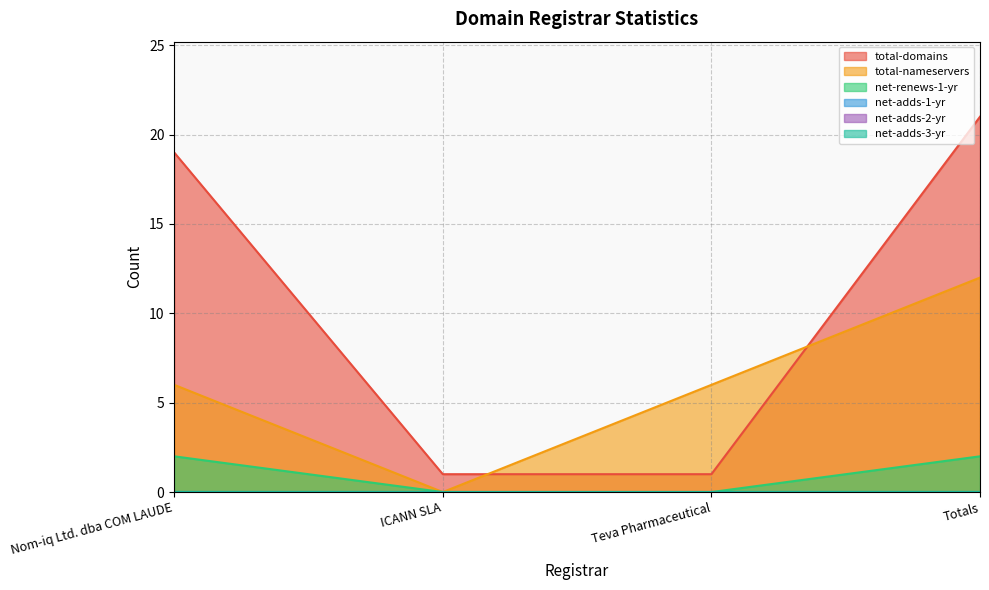

Rank the categories by total-nameservers value from highest to lowest.

Totals, Nom-iq Ltd. dba COM LAUDE, Teva Pharmaceutical, ICANN SLA